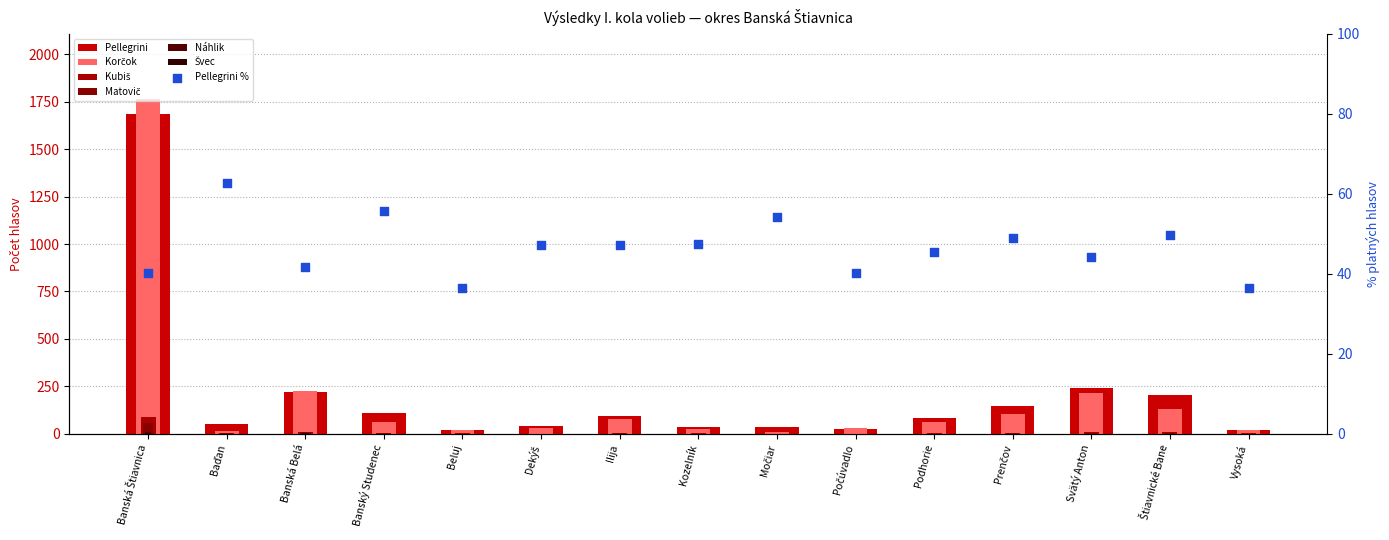

Which series contains the highest Y value?

Korčok